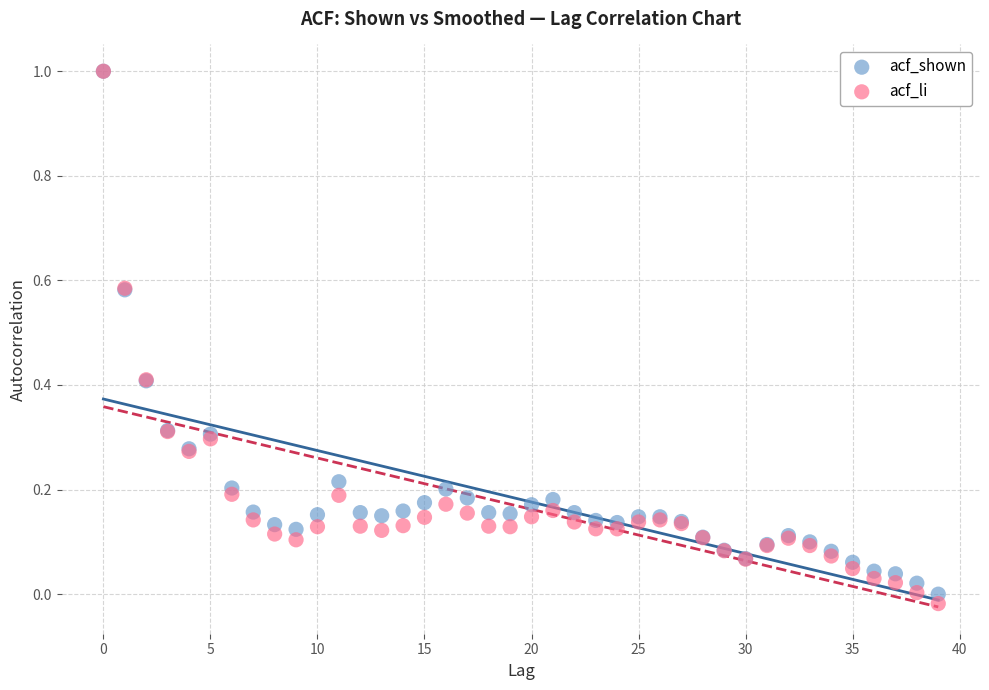

Which series has the widest spread of Y values?

acf_li